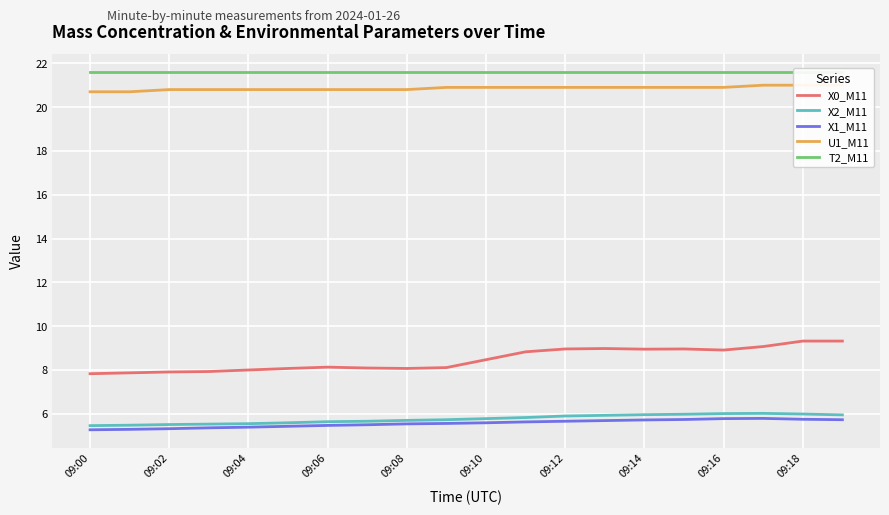

What is the value of the X1_M11 point at the 11th from the left?

5.6